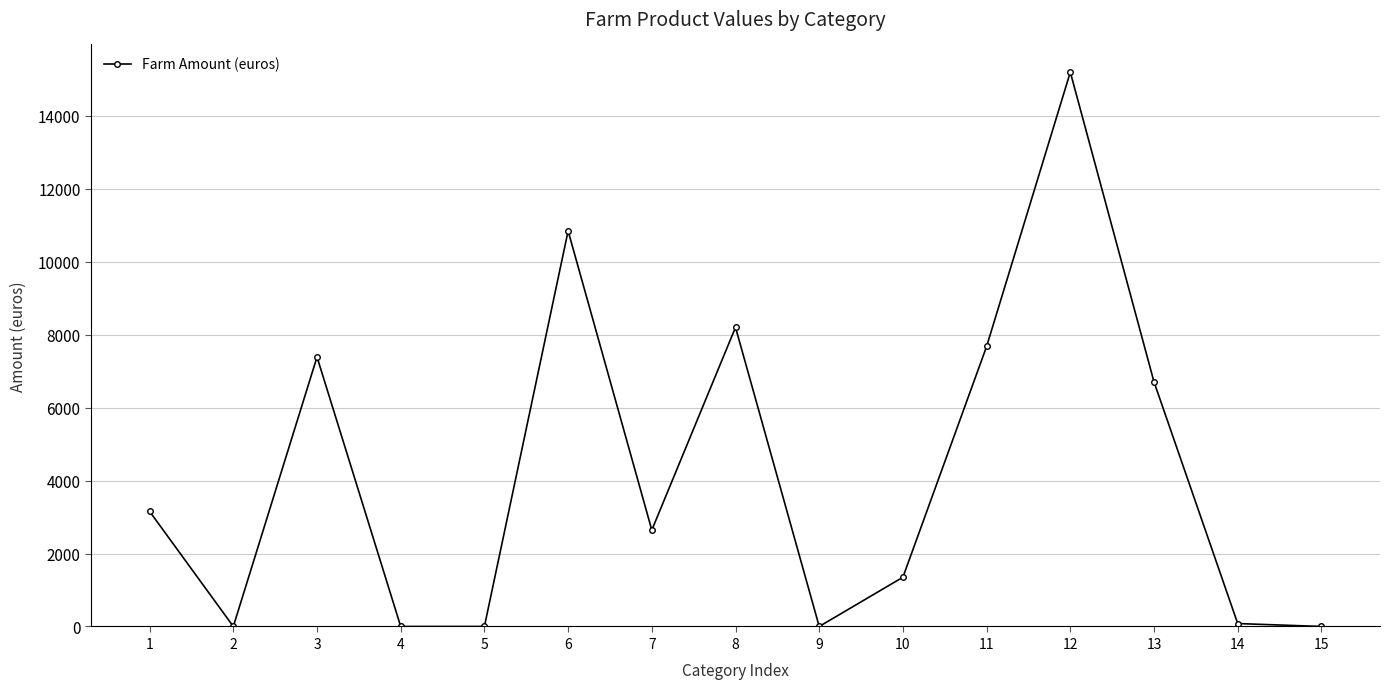

What is the value of the 14th point from the left?

80.0